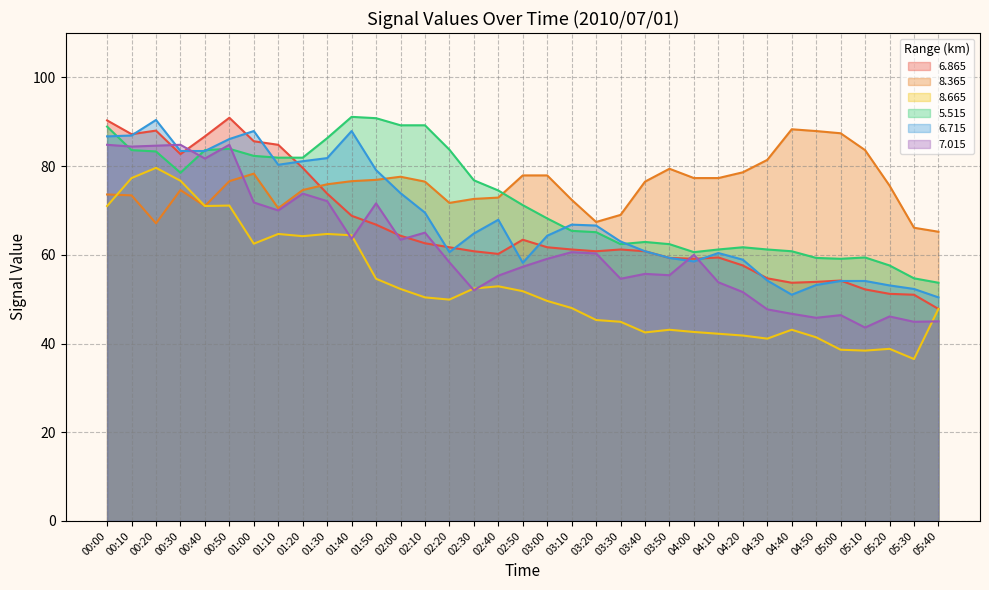

What is the difference between the   6.865 values at 05:20 and 04:50?

2.7